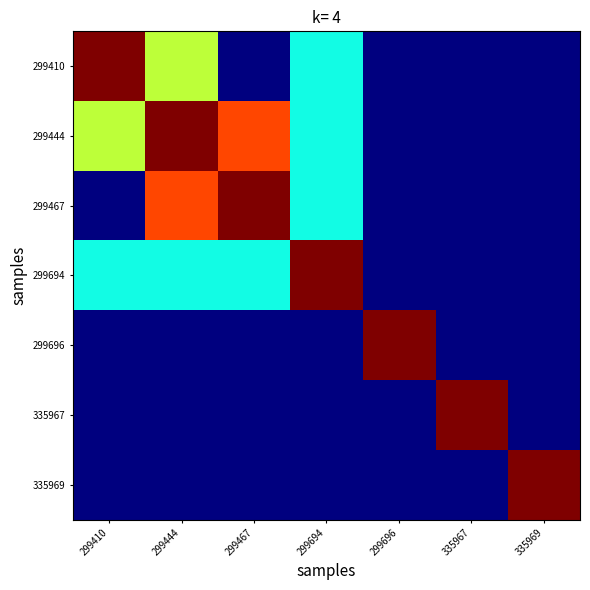

Reading left to right, extract all data points from this chart.

299410: 299410=41757.6	299444=24251.0	299467=0.0	299694=15563.0	299696=1.0	335967=18.0	335969=2.0
299444: 299410=24251.0	299444=41757.6	299467=34798.0	299694=15563.0	299696=1.0	335967=18.0	335969=2.0
299467: 299410=0.0	299444=34798.0	299467=41757.6	299694=15563.0	299696=1.0	335967=18.0	335969=2.0
299694: 299410=15563.0	299444=15563.0	299467=15563.0	299694=41757.6	299696=1.0	335967=18.0	335969=2.0
299696: 299410=1.0	299444=1.0	299467=1.0	299694=1.0	299696=41757.6	335967=18.0	335969=2.0
335967: 299410=18.0	299444=18.0	299467=18.0	299694=18.0	299696=18.0	335967=41757.6	335969=2.0
335969: 299410=2.0	299444=2.0	299467=2.0	299694=2.0	299696=2.0	335967=2.0	335969=41757.6